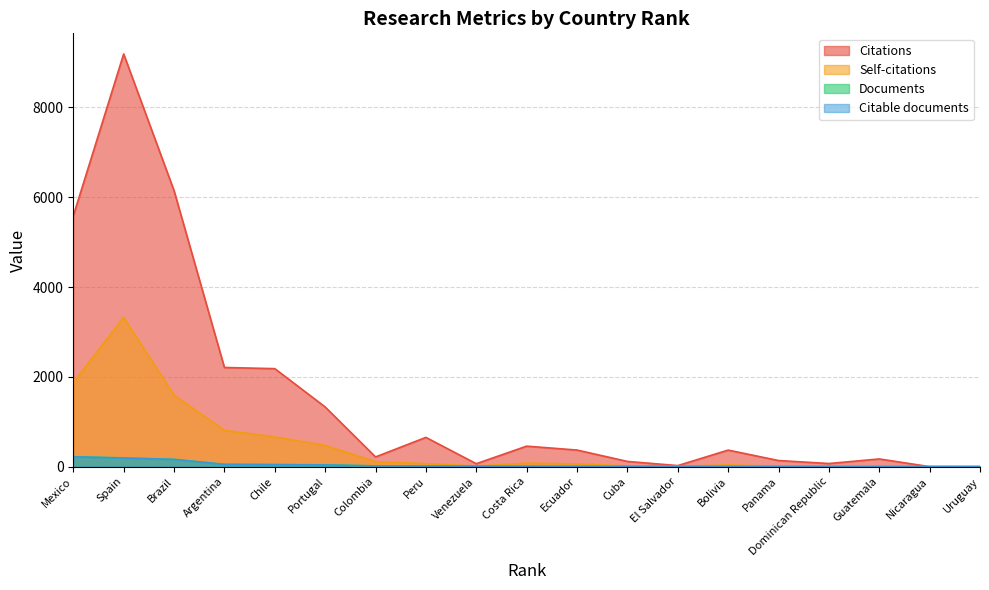

What is the total value across all series at Nicaragua?

3